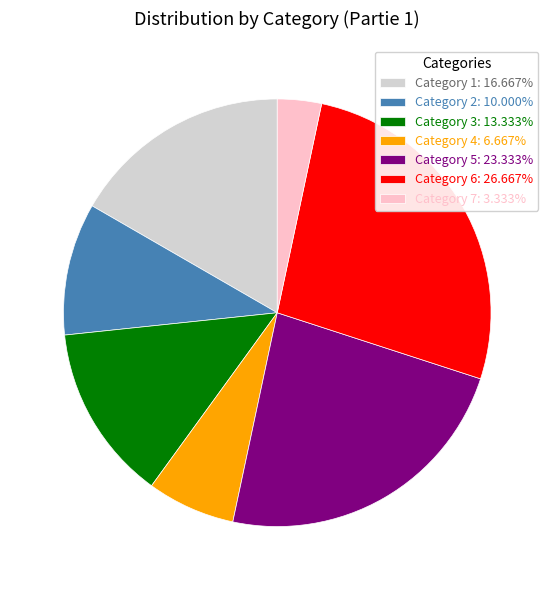

Does Category 5: 23.333% represent more than half of the total?

No